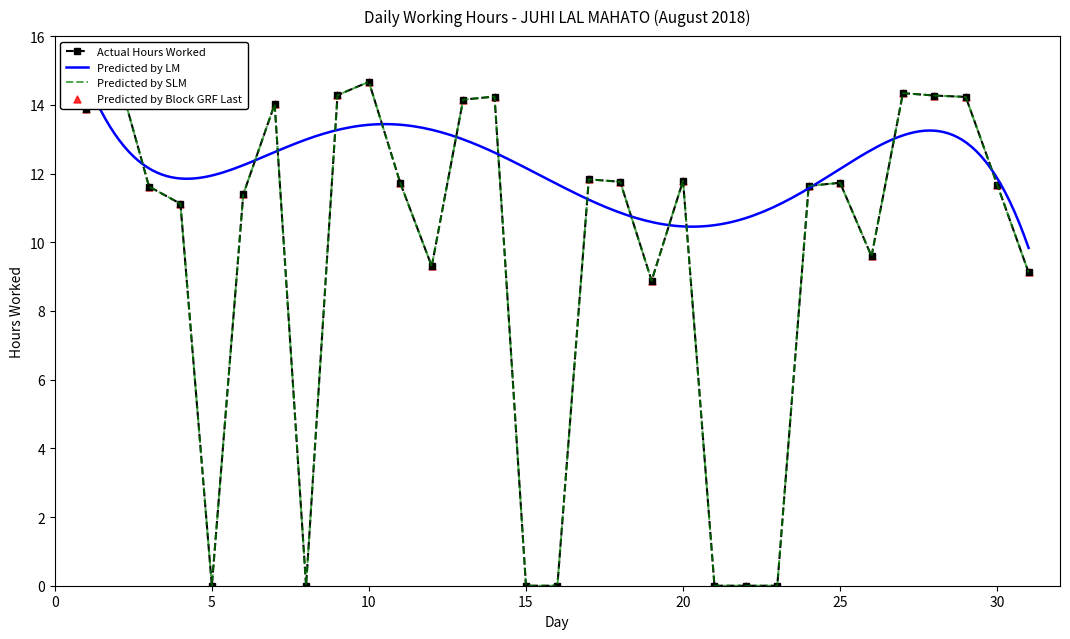

What is the change in value from 9 to 31?

-5.2